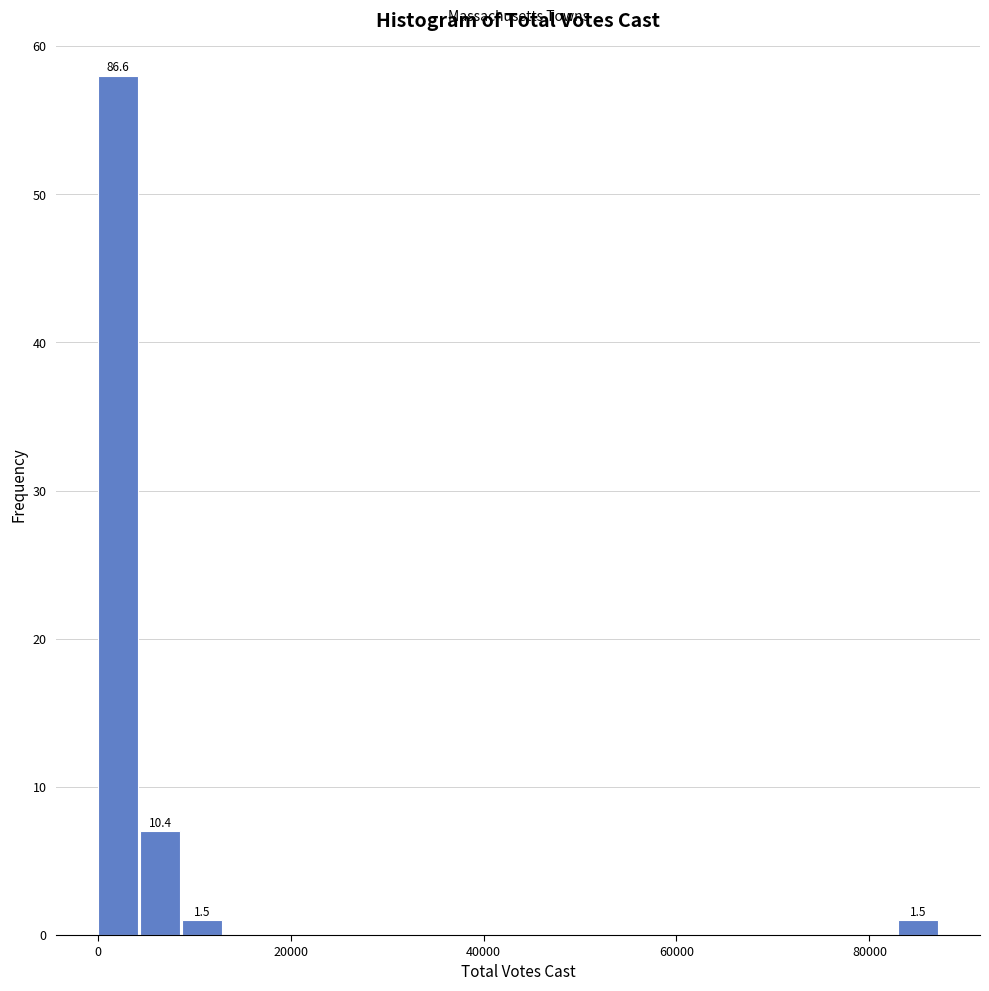

Around what value on the x-axis is the tallest bar? Give the approximate position of its centre, as read against the axis.

2000